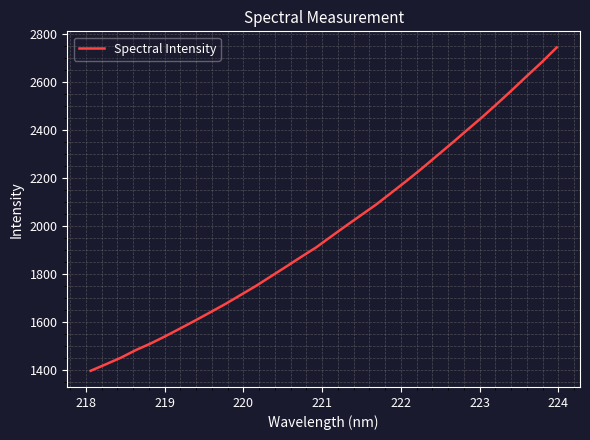

What is the difference between the maximum and minimum values?

1347.6